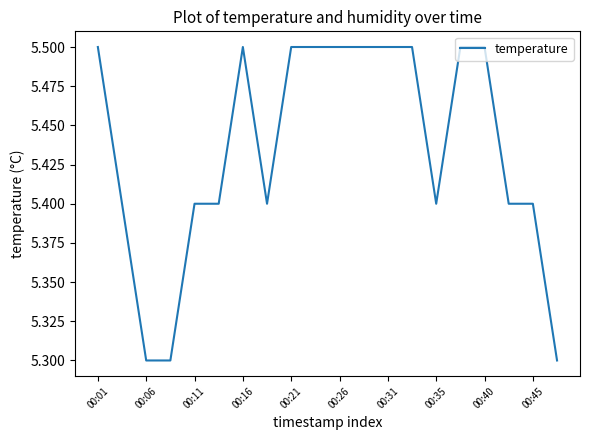

What is the minimum value shown in the chart?

5.3